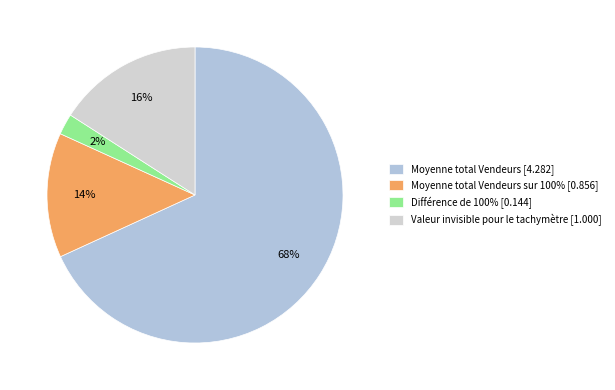

How many segments does this pie chart have?

4